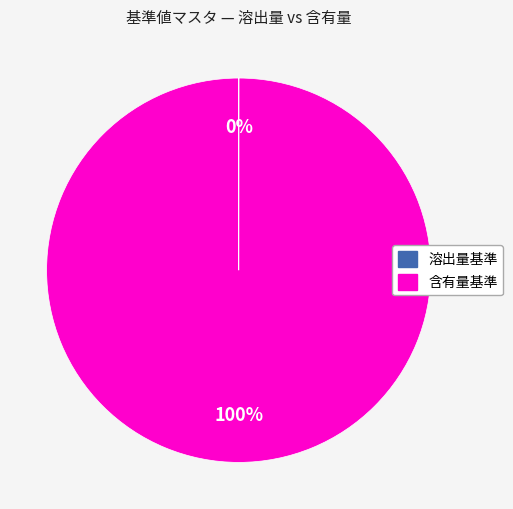

Which category accounts for the majority?

含有量基準